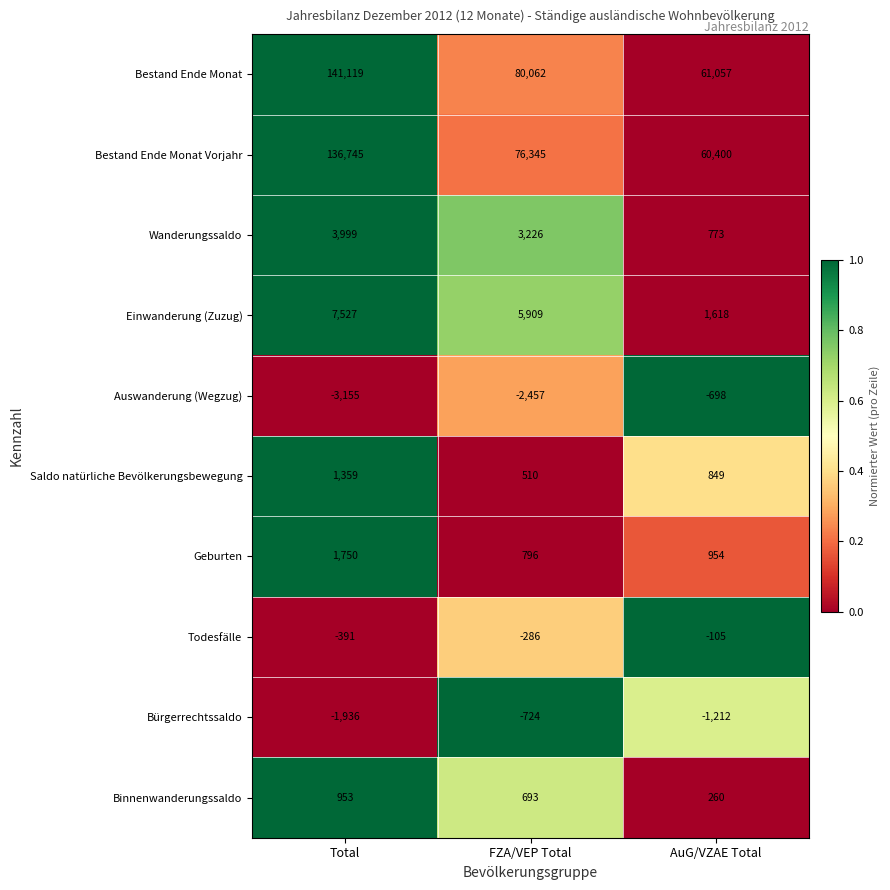

Read the Geburten value at AuG/VZAE Total, to the nearest 50.

950